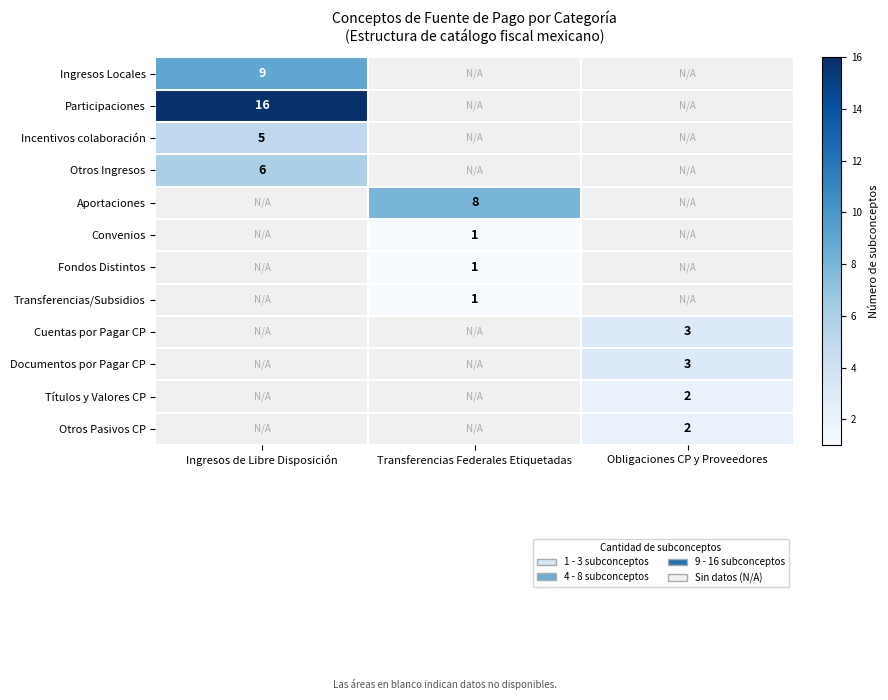

Is it true that Otros Ingresos equals 2 at Ingresos de Libre Disposición?

False